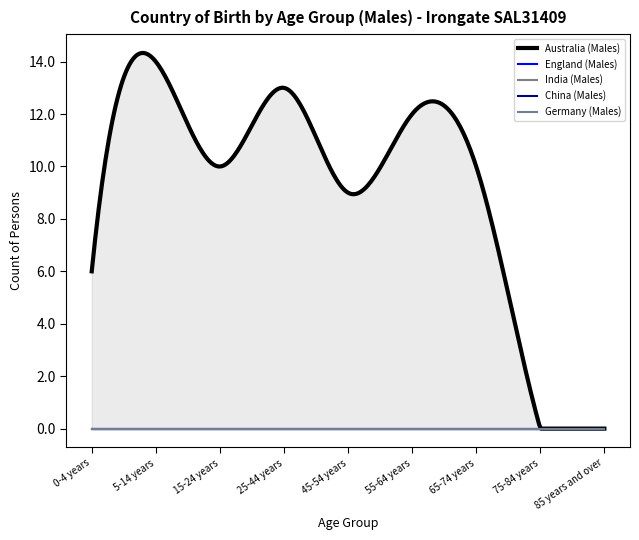

Reading right to left, extract all data points from this chart.

Australia (Males): 85 years and over=0	75-84 years=0	65-74 years=10	55-64 years=12	45-54 years=9	25-44 years=13	15-24 years=10	5-14 years=14	0-4 years=6
England (Males): 85 years and over=0	75-84 years=0	65-74 years=0	55-64 years=0	45-54 years=0	25-44 years=0	15-24 years=0	5-14 years=0	0-4 years=0
India (Males): 85 years and over=0	75-84 years=0	65-74 years=0	55-64 years=0	45-54 years=0	25-44 years=0	15-24 years=0	5-14 years=0	0-4 years=0
China (Males): 85 years and over=0	75-84 years=0	65-74 years=0	55-64 years=0	45-54 years=0	25-44 years=0	15-24 years=0	5-14 years=0	0-4 years=0
Germany (Males): 85 years and over=0	75-84 years=0	65-74 years=0	55-64 years=0	45-54 years=0	25-44 years=0	15-24 years=0	5-14 years=0	0-4 years=0